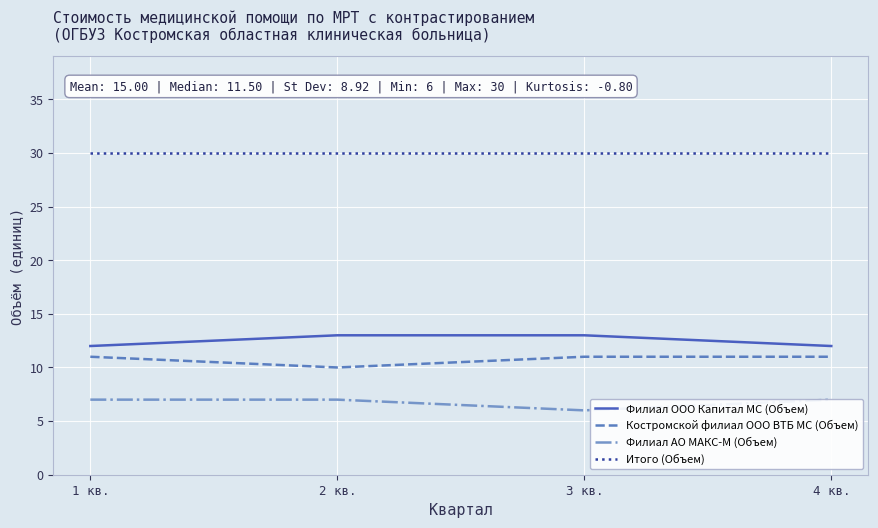

Reading left to right, what are all the values shown in this chart?

Филиал ООО Капитал МС (Объем): 1 кв.=12	2 кв.=13	3 кв.=13	4 кв.=12
Костромской филиал ООО ВТБ МС (Объем): 1 кв.=11	2 кв.=10	3 кв.=11	4 кв.=11
Филиал АО МАКС-М (Объем): 1 кв.=7	2 кв.=7	3 кв.=6	4 кв.=7
Итого (Объем): 1 кв.=30	2 кв.=30	3 кв.=30	4 кв.=30